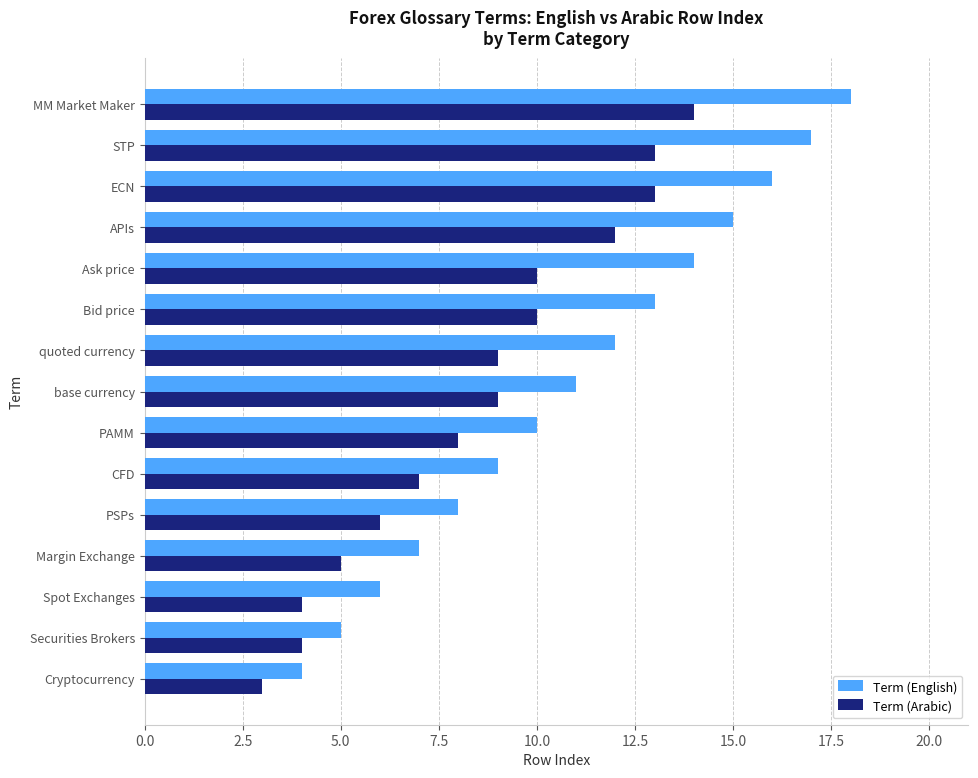

Rank the series by their average value, from highest to lowest.

Term (English), Term (Arabic)